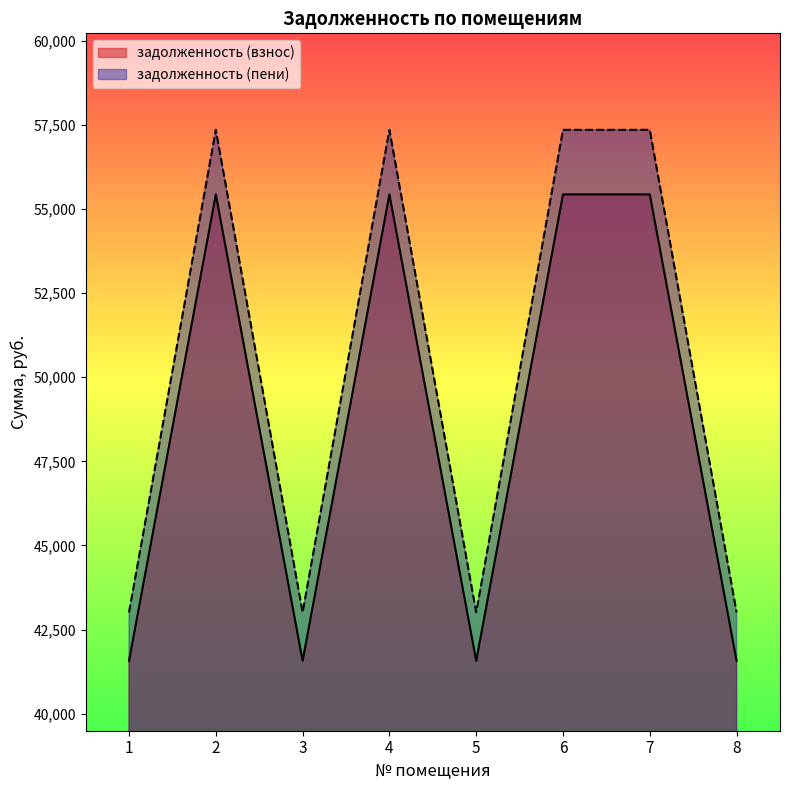

What is the average value of the задолженность (взнос) series?

48501.6